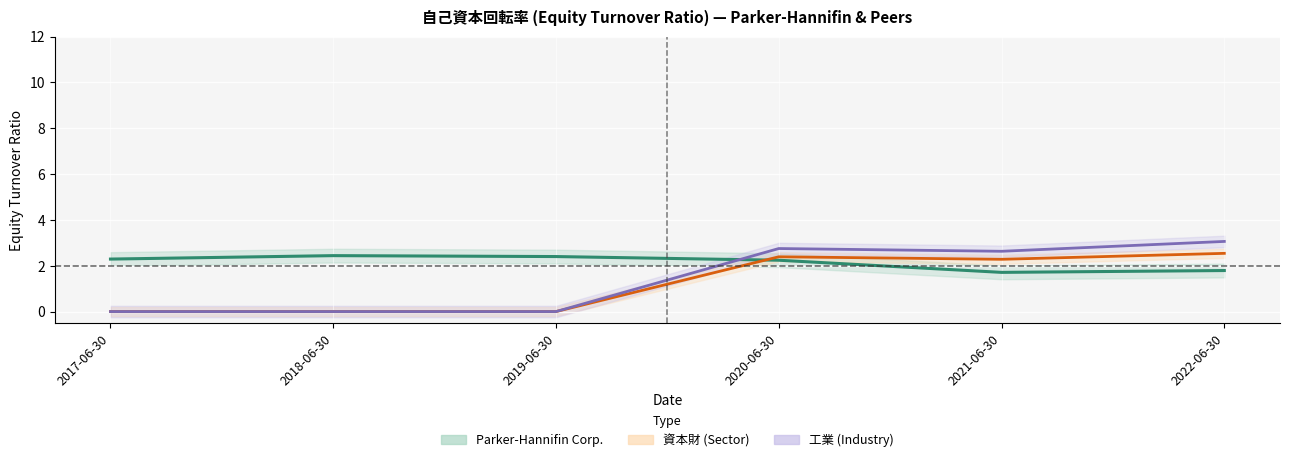

What are all the series names shown in the legend?

Parker-Hannifin Corp., 資本財 (Sector), 工業 (Industry)